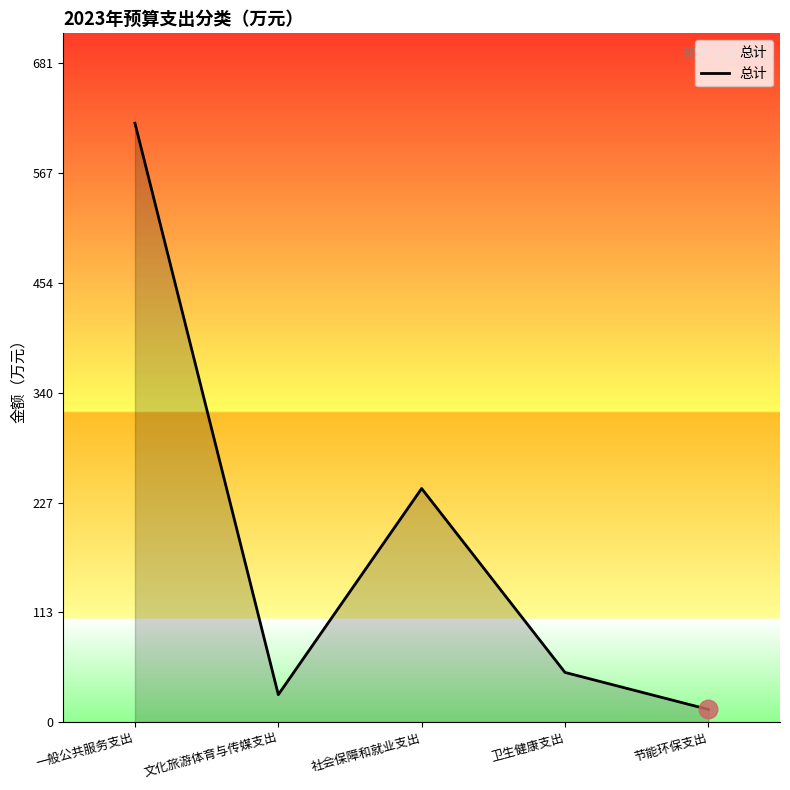

Approximately how many times larger is the value at 文化旅游体育与传媒支出 compared to 节能环保支出?

2.2